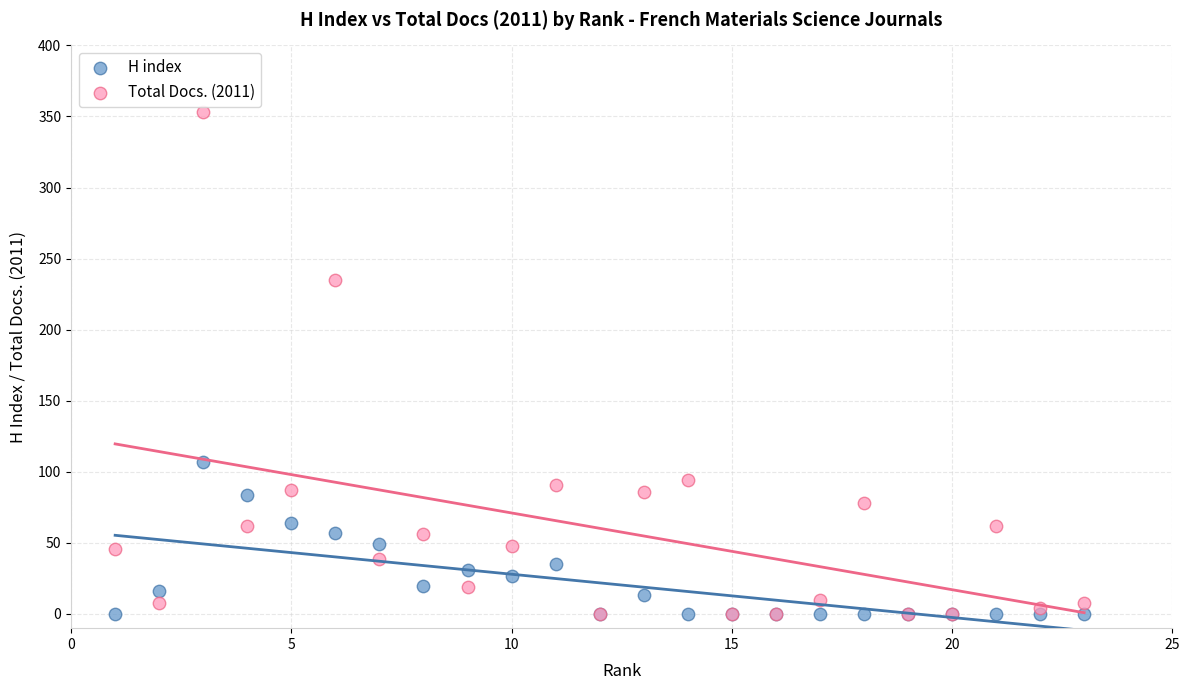

Which series has the widest spread of Y values?

Total Docs. (2011)